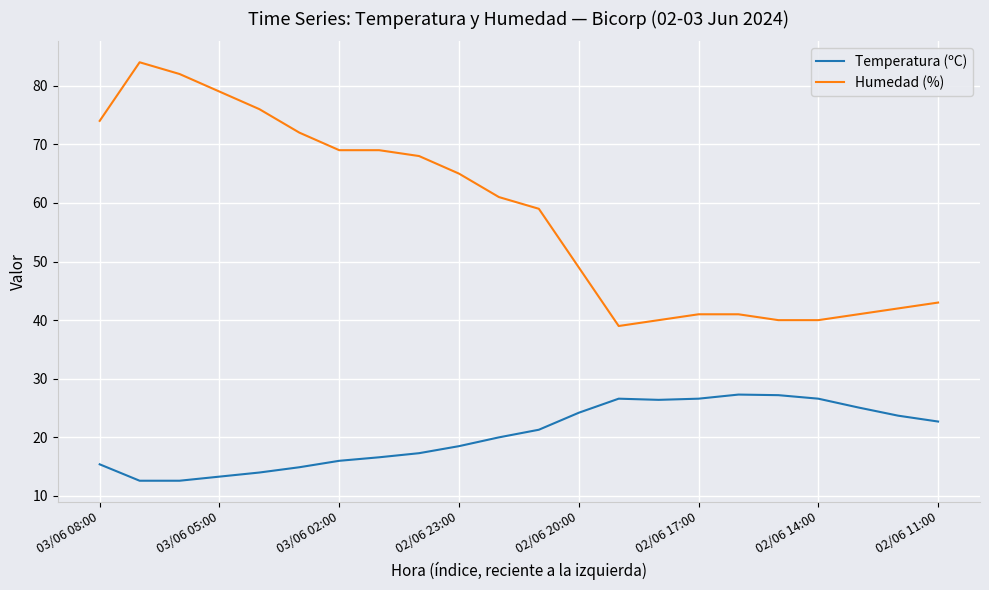

What is the lowest value of the Temperatura (ºC) series?

12.6